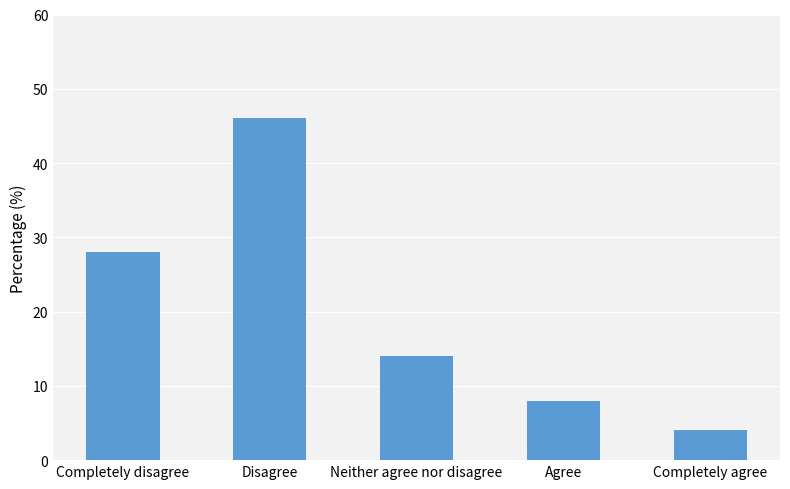

Count the number of data series in this chart.

1